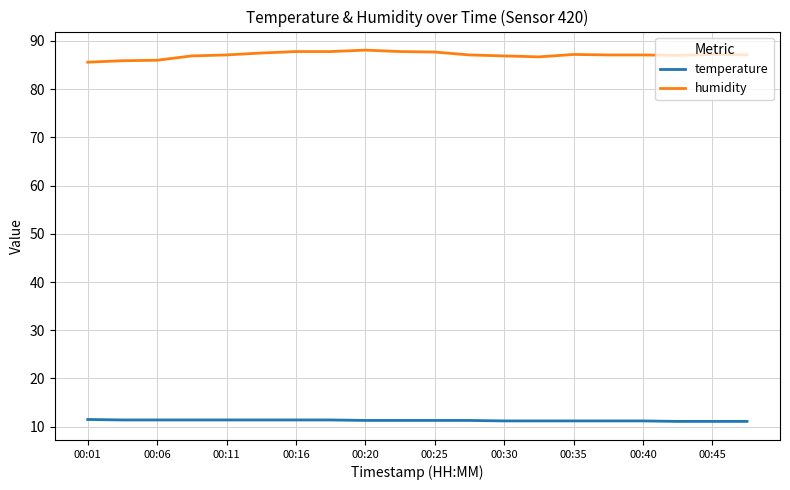

Does the chart have visible grid lines?

Yes